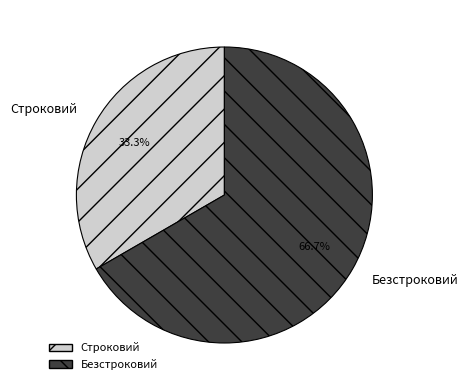

To the nearest percent, what is the combined percentage of Строковий and Безстроковий?

100%